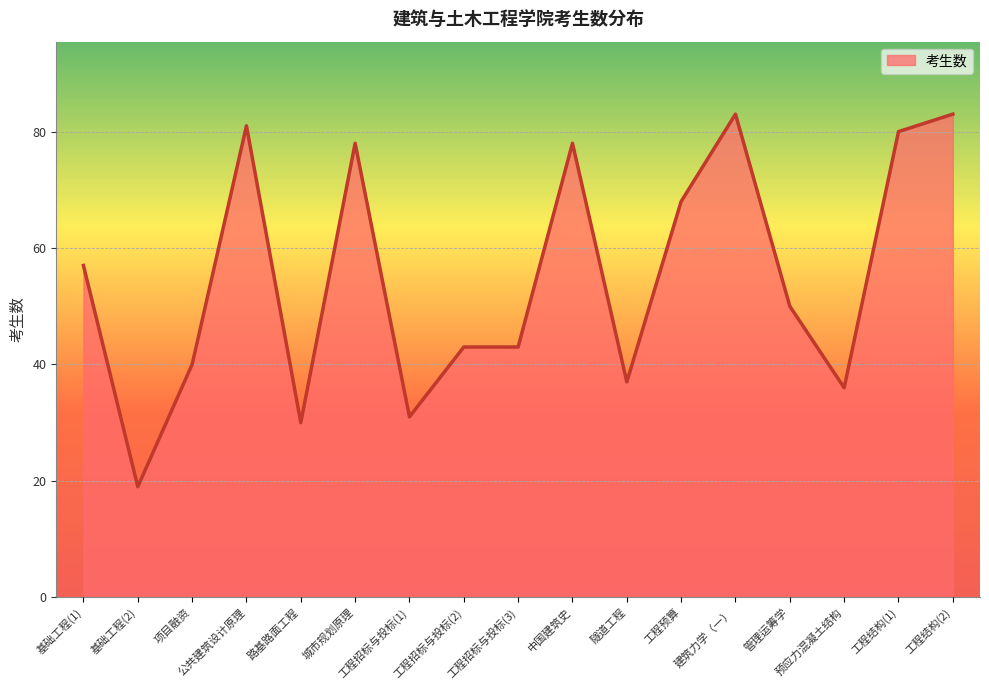

The chart shows a value of 27 at 建筑力学（一）. True or false?

False